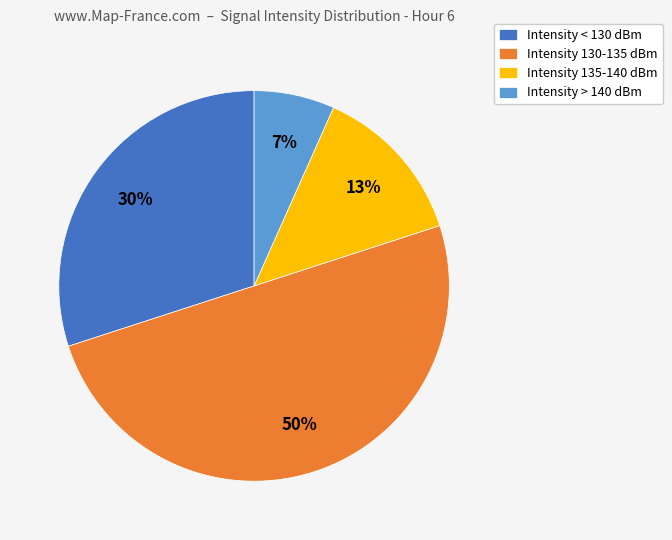

Do Intensity 130-135 dBm and Intensity 135-140 dBm together represent more than half of the pie?

Yes